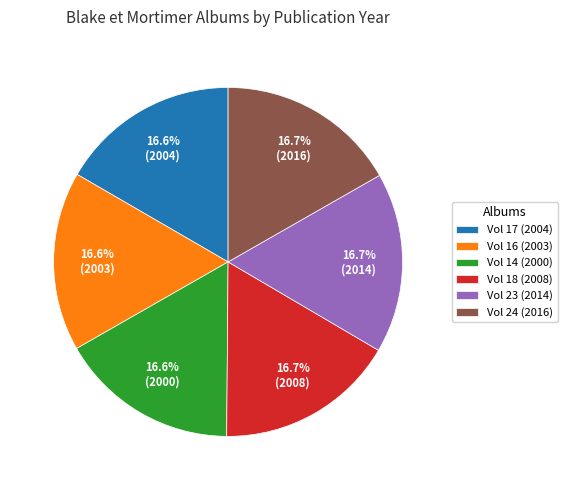

Is there any slice that represents more than half of the pie?

No